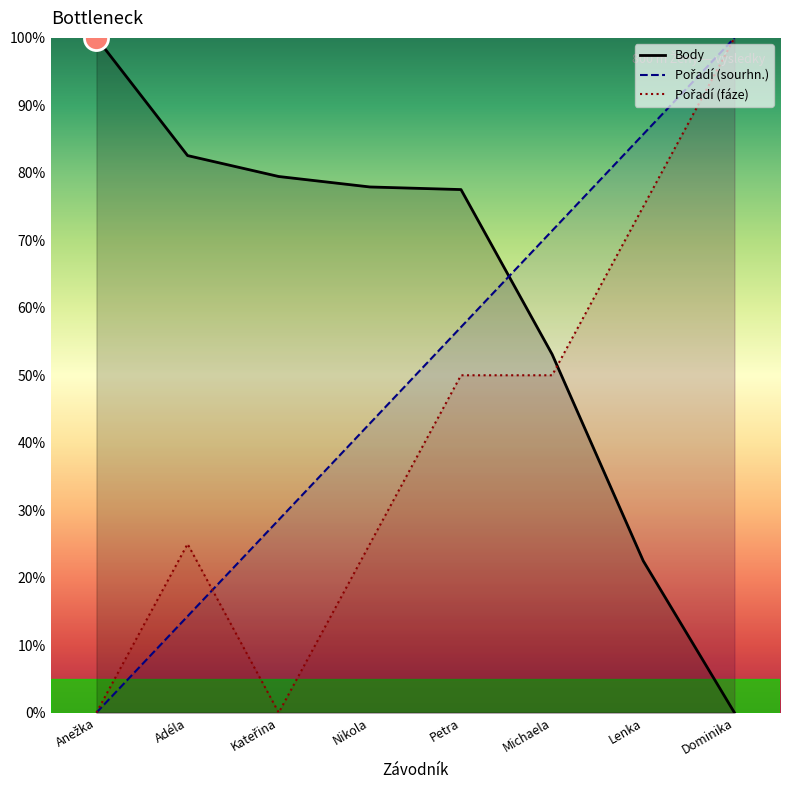

At which category is the sum across all series the highest?

Dominika